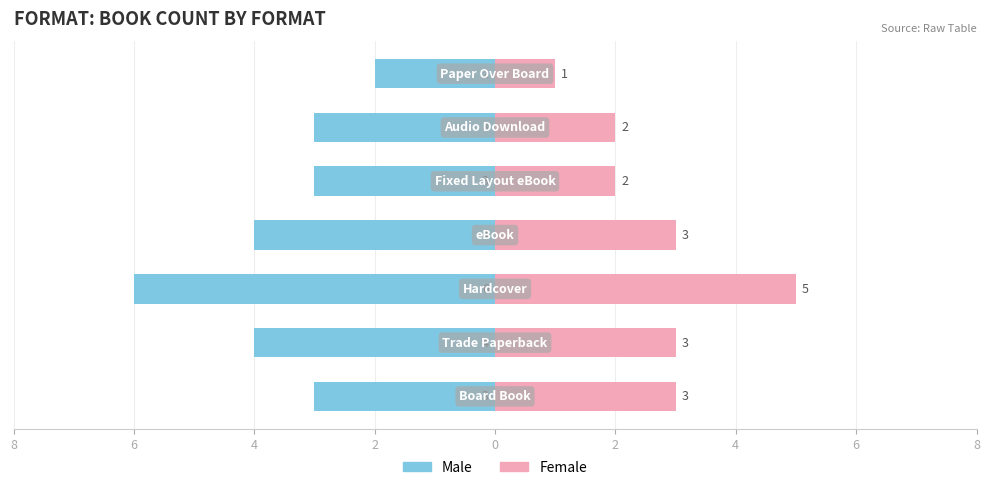

What is the difference between the highest and lowest values at 2?

7